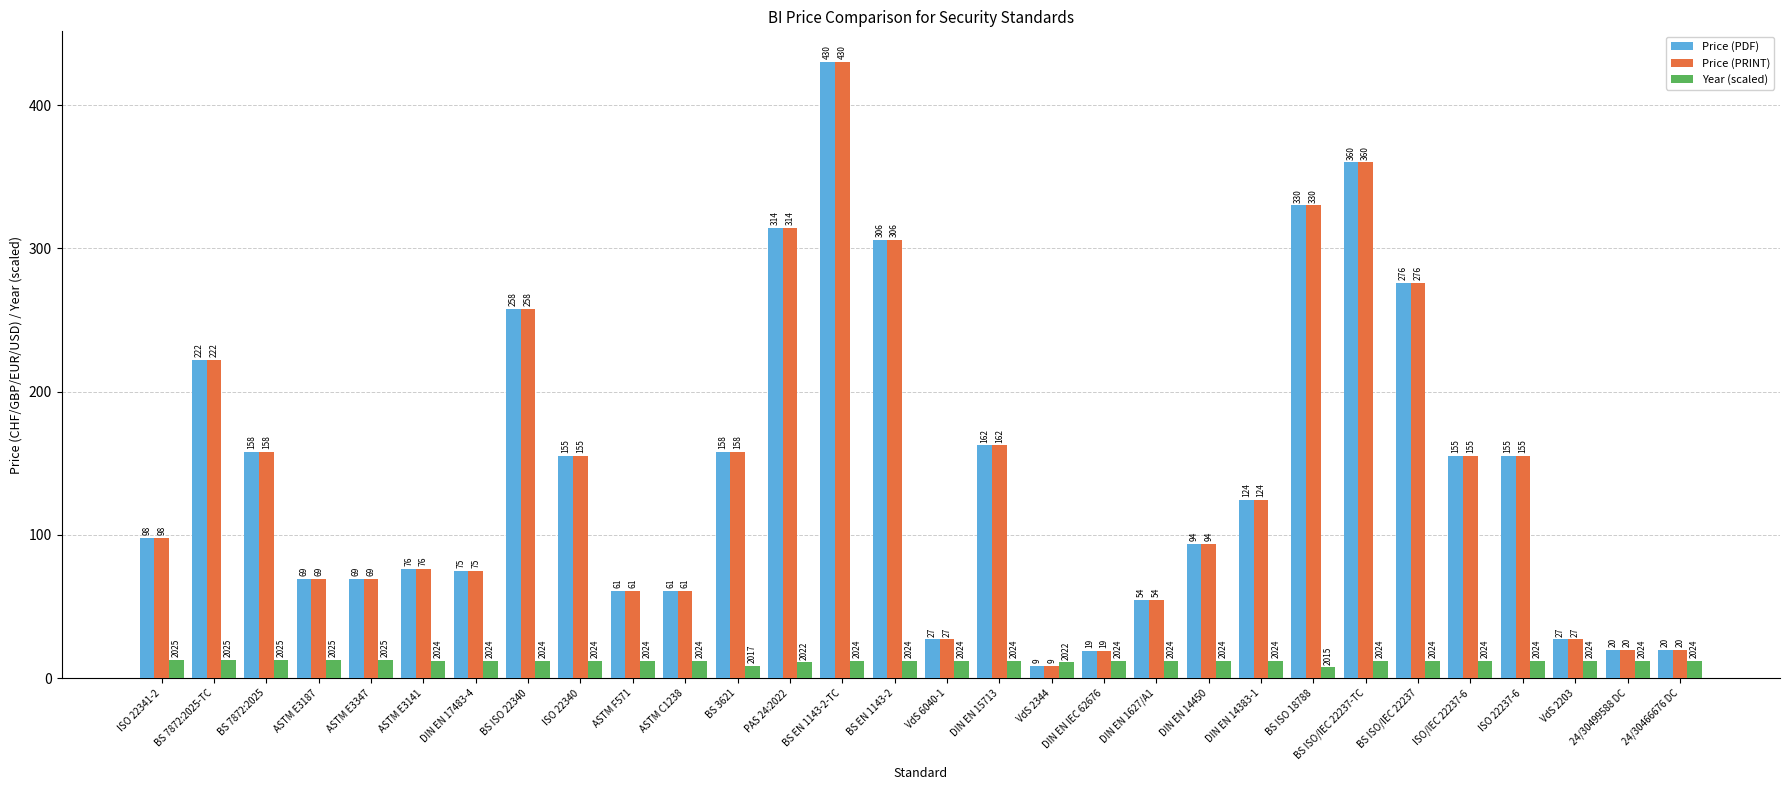

True or false: Price (PDF) has a value of 175.9 at DIN EN 14383-1.

False